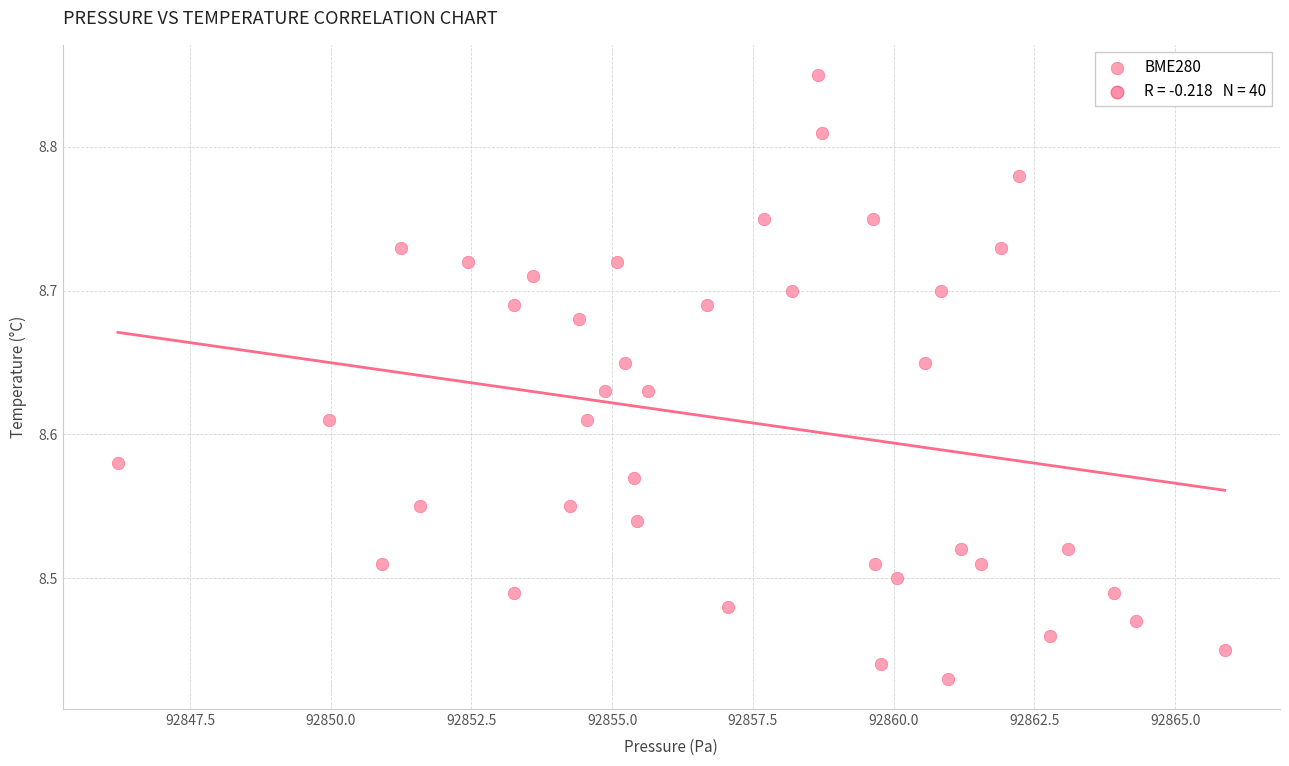

What is the range of X values (max minus min)?

19.7